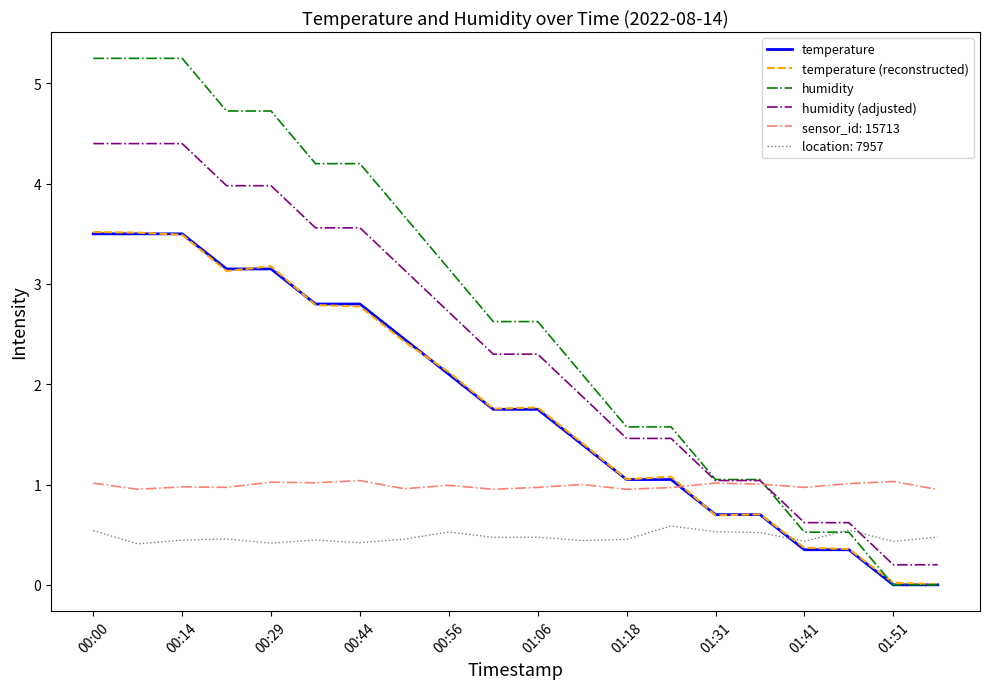

What is the minimum value for sensor_id: 15713?

1.0